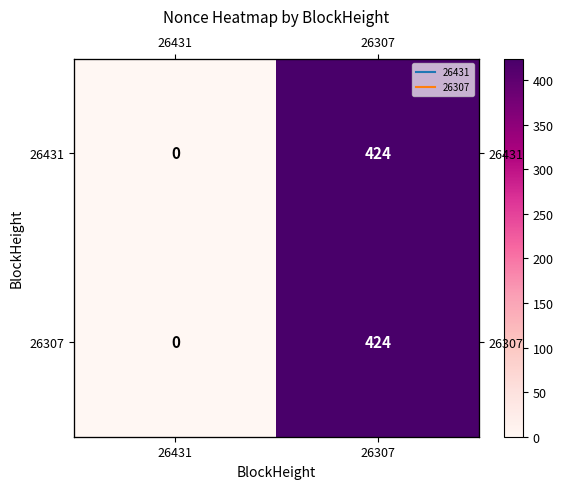

Is the value of 26431 at 26307 greater than the value of 26307 at 26307?

No